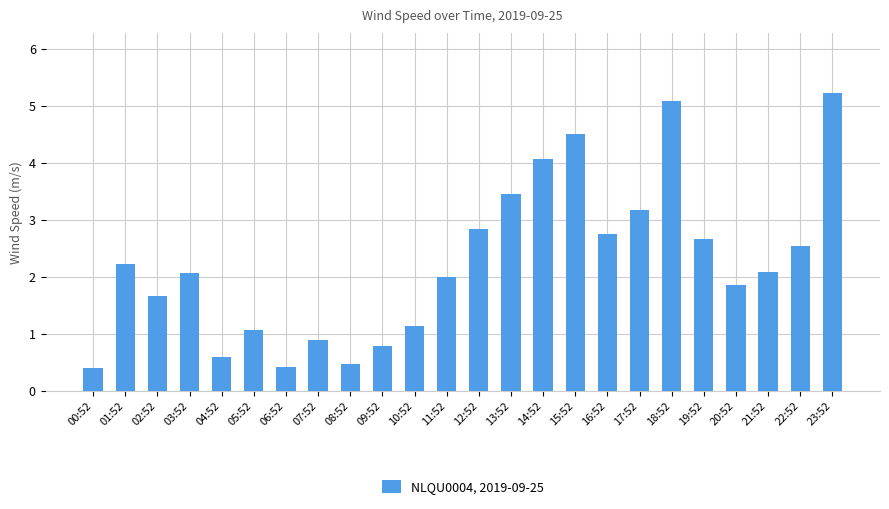

The chart shows a value of 2.9 at 15:52. True or false?

False